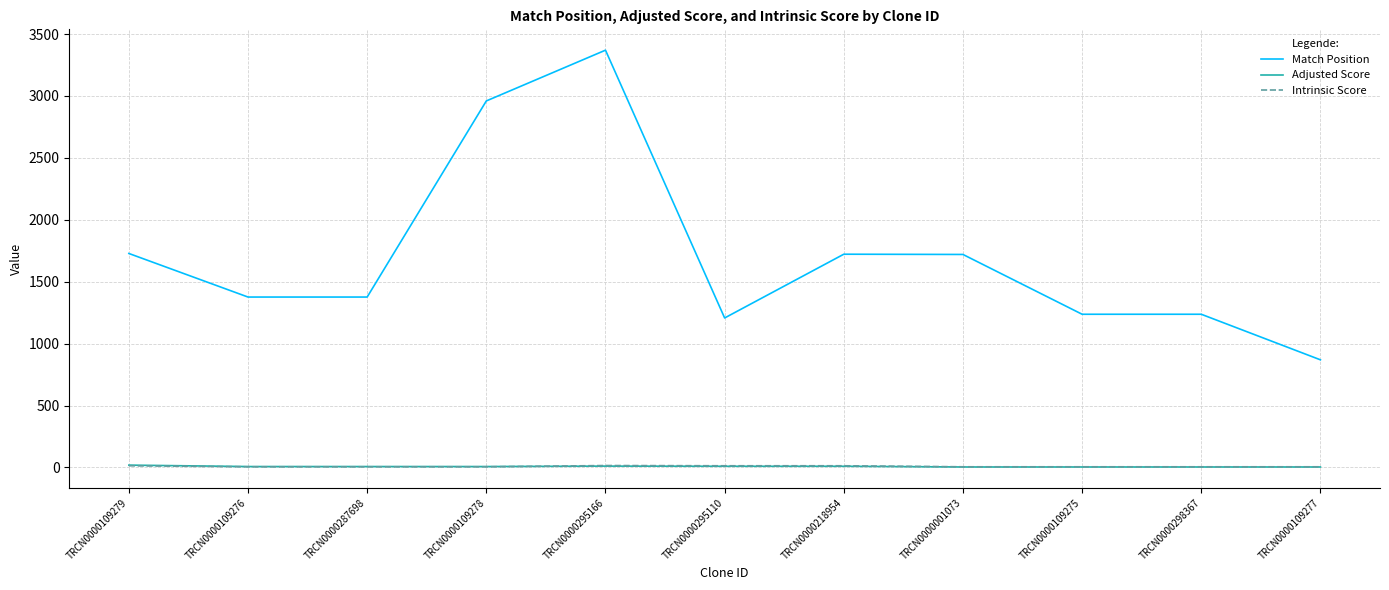

What is the minimum value shown in the chart?

3.5